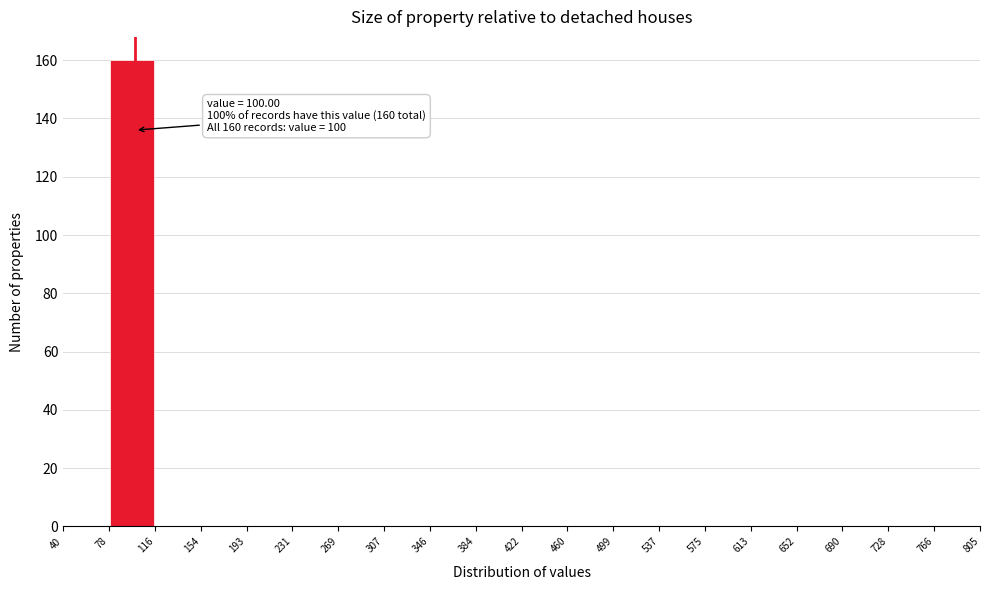

Over which range of the x-axis is the bar tallest?

78 to 116